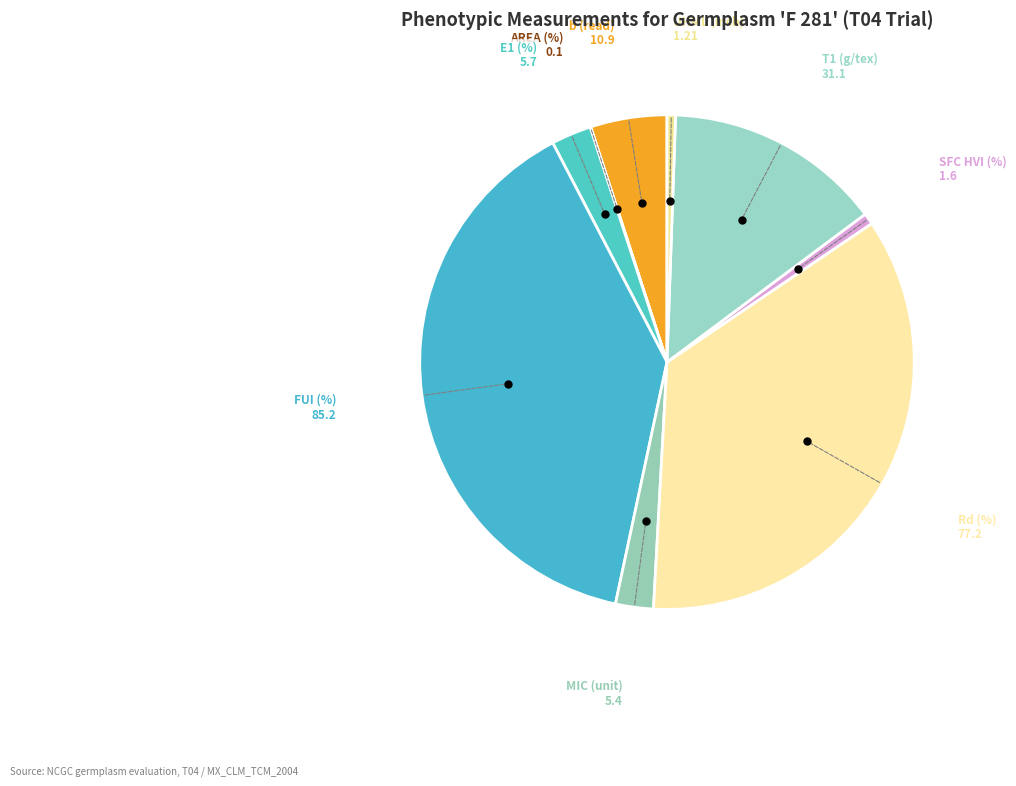

How many slices are in this pie chart?

9